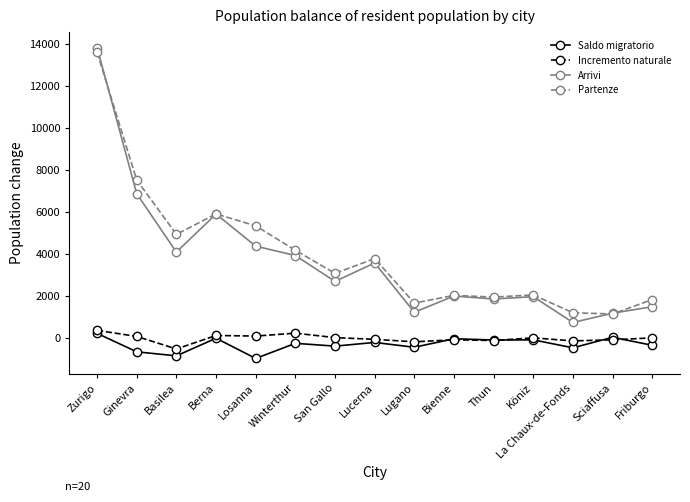

Which category has the highest value in the Saldo migratorio series?

Zurigo